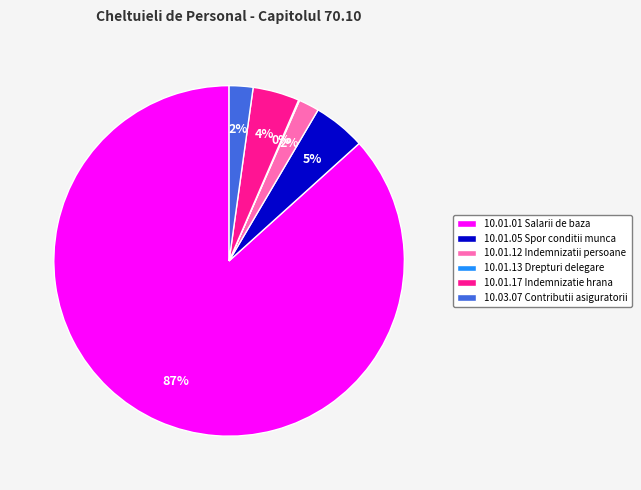

What percentage is the 10.03.07 Contributii asiguratorii slice, to the nearest percent?

2%